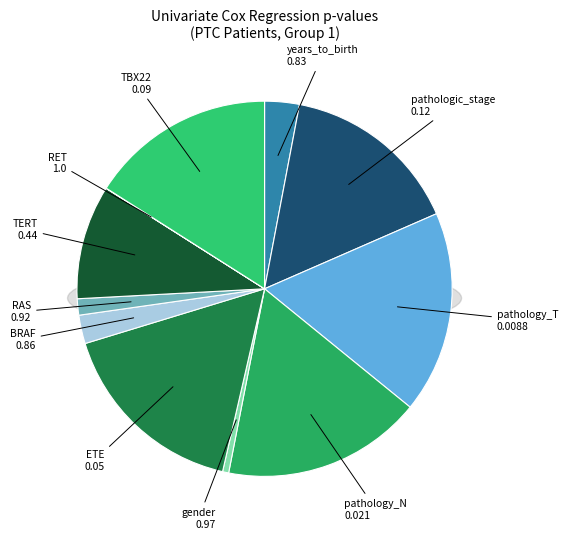

What percentage is NOT represented by RAS?

82.7%